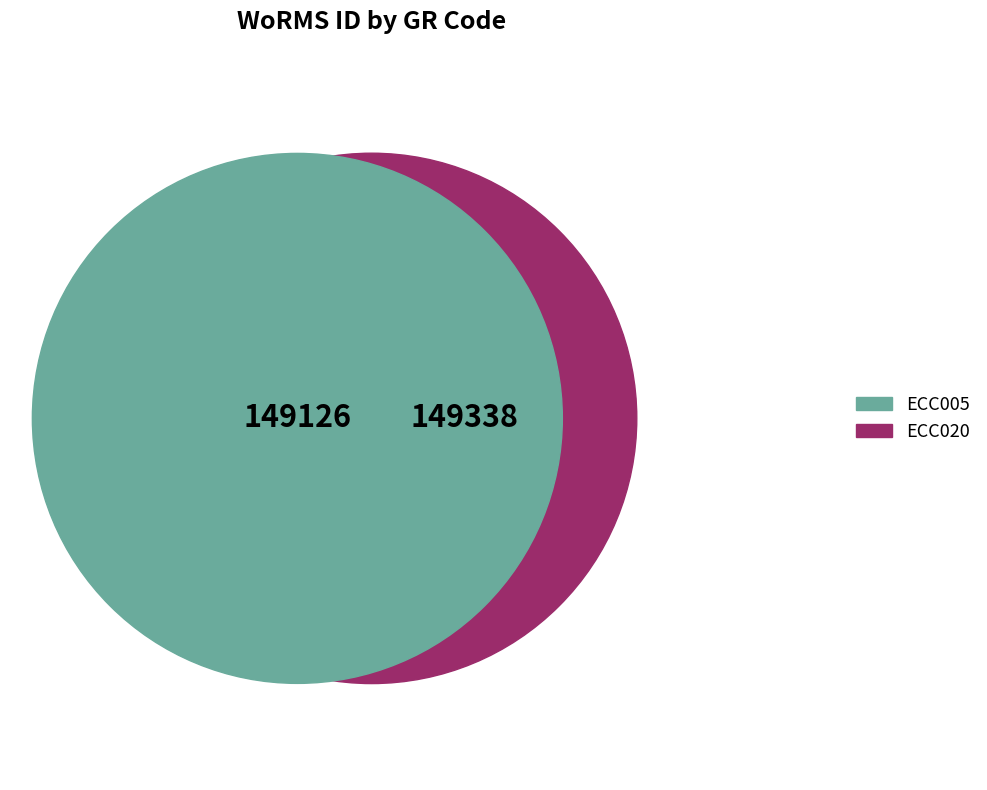

What is the change in value from ECC005 to ECC020?

+212